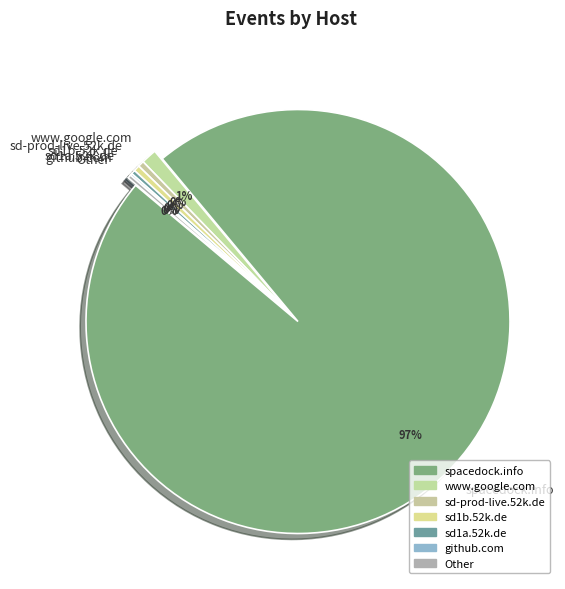

Is the sum of sd1b.52k.de and sd-prod-live.52k.de greater than half?

No